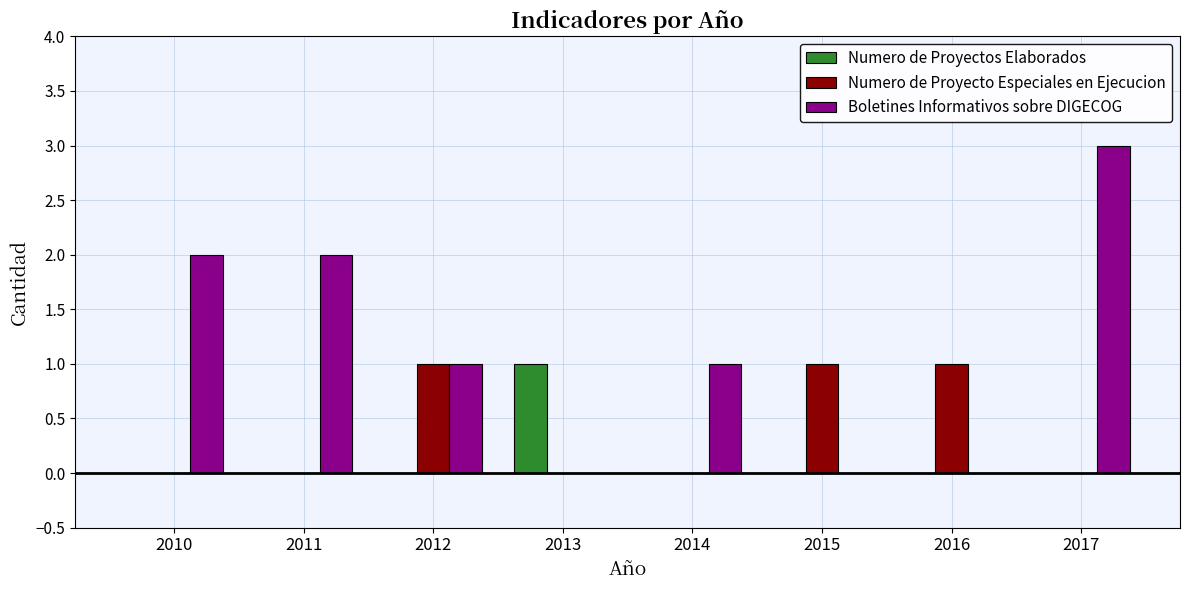

Which series has the largest total across all categories?

Boletines Informativos sobre DIGECOG